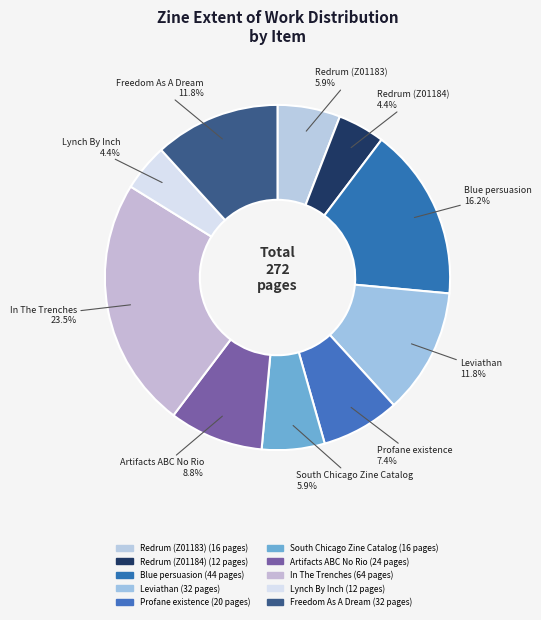

How many segments does this pie chart have?

10